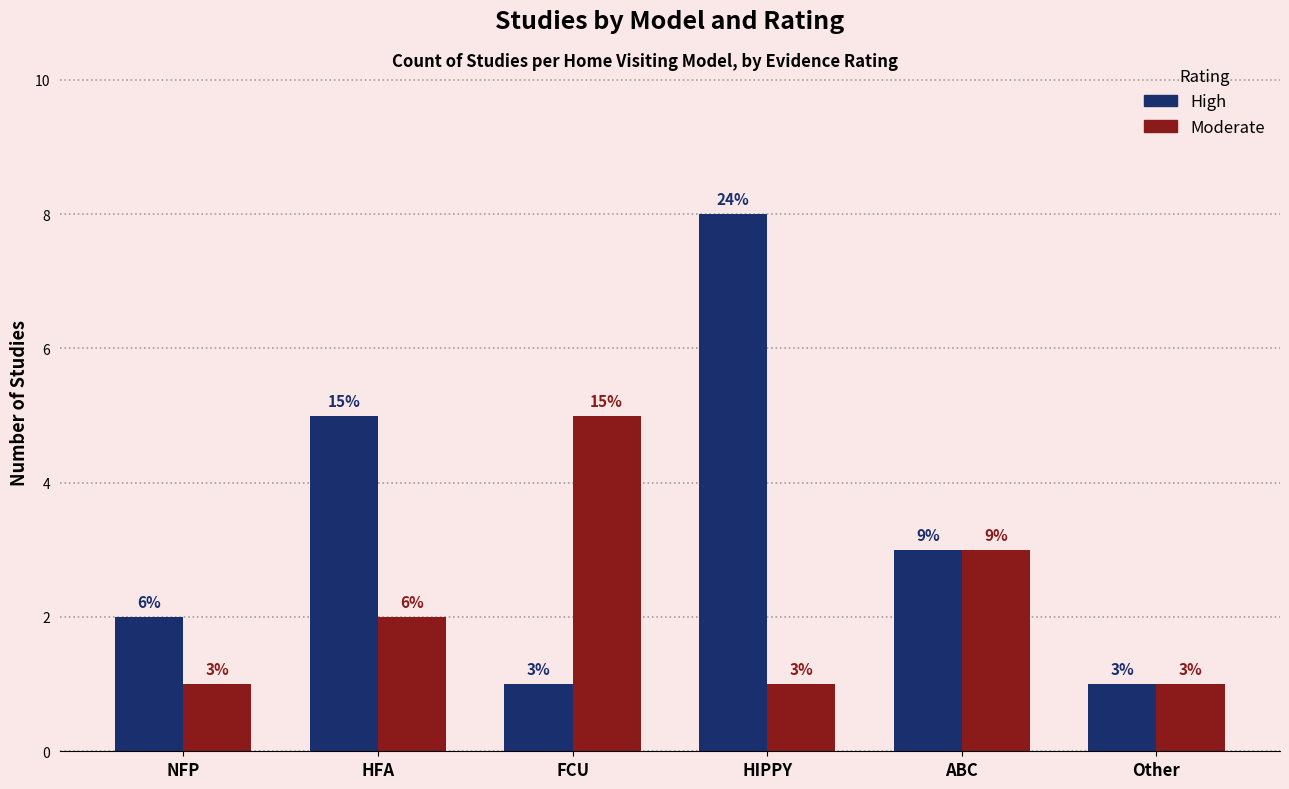

What are all the series names shown in the legend?

High, Moderate